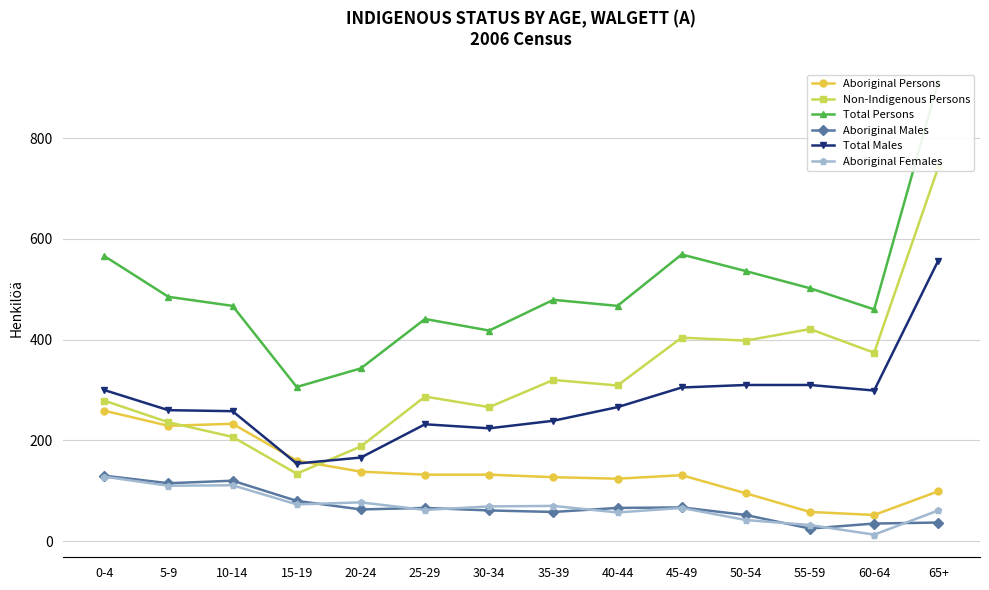

Reading left to right, transcribe all the data shown in this chart.

Aboriginal Persons: 0-4=259	5-9=229	10-14=233	15-19=160	20-24=138	25-29=132	30-34=132	35-39=127	40-44=124	45-49=131	50-54=95	55-59=58	60-64=52	65+=99
Non-Indigenous Persons: 0-4=279	5-9=236	10-14=207	15-19=134	20-24=188	25-29=287	30-34=266	35-39=320	40-44=309	45-49=404	50-54=398	55-59=421	60-64=374	65+=742
Total Persons: 0-4=566	5-9=485	10-14=467	15-19=306	20-24=343	25-29=441	30-34=418	35-39=479	40-44=467	45-49=569	50-54=536	55-59=502	60-64=460	65+=912
Aboriginal Males: 0-4=130	5-9=115	10-14=120	15-19=80	20-24=63	25-29=66	30-34=61	35-39=58	40-44=66	45-49=67	50-54=52	55-59=25	60-64=35	65+=37
Total Males: 0-4=300	5-9=260	10-14=258	15-19=154	20-24=166	25-29=232	30-34=224	35-39=239	40-44=266	45-49=305	50-54=310	55-59=310	60-64=299	65+=557
Aboriginal Females: 0-4=128	5-9=110	10-14=111	15-19=73	20-24=77	25-29=62	30-34=69	35-39=70	40-44=57	45-49=66	50-54=42	55-59=32	60-64=13	65+=61